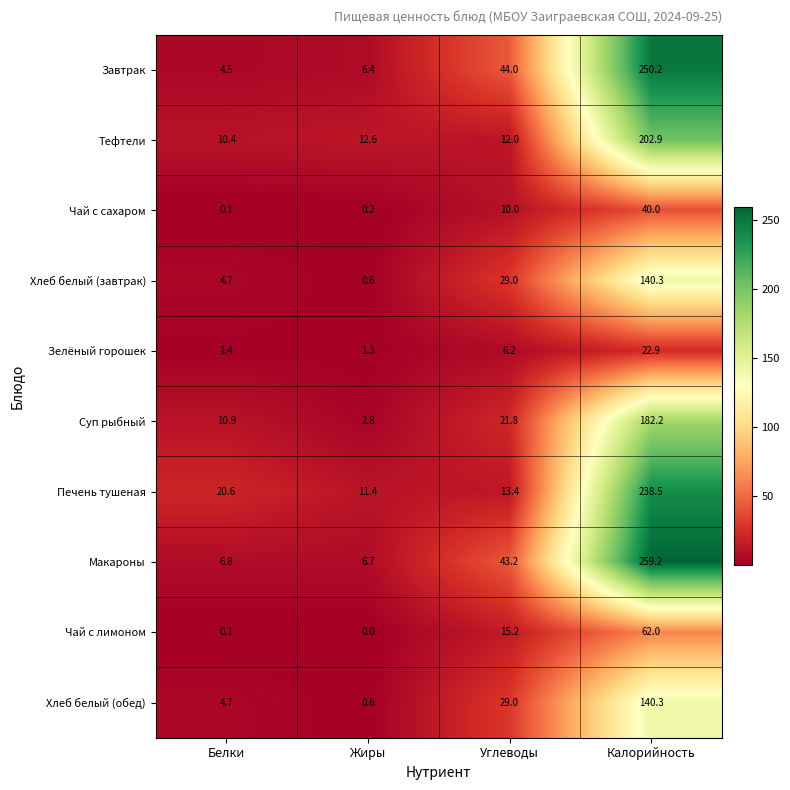

True or false: Чай с сахаром has a value of 8.6 at Калорийность.

False